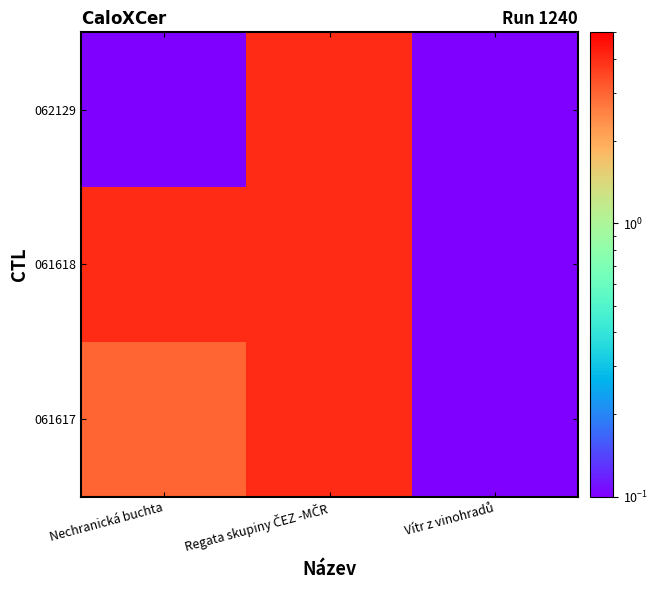

Reading left to right, extract all data points from this chart.

061617: Nechranická buchta=3.0	Regata skupiny ČEZ -MČR=4.0	Vítr z vinohradů=0.1
061618: Nechranická buchta=4.0	Regata skupiny ČEZ -MČR=4.0	Vítr z vinohradů=0.1
062129: Nechranická buchta=0.1	Regata skupiny ČEZ -MČR=4.0	Vítr z vinohradů=0.1